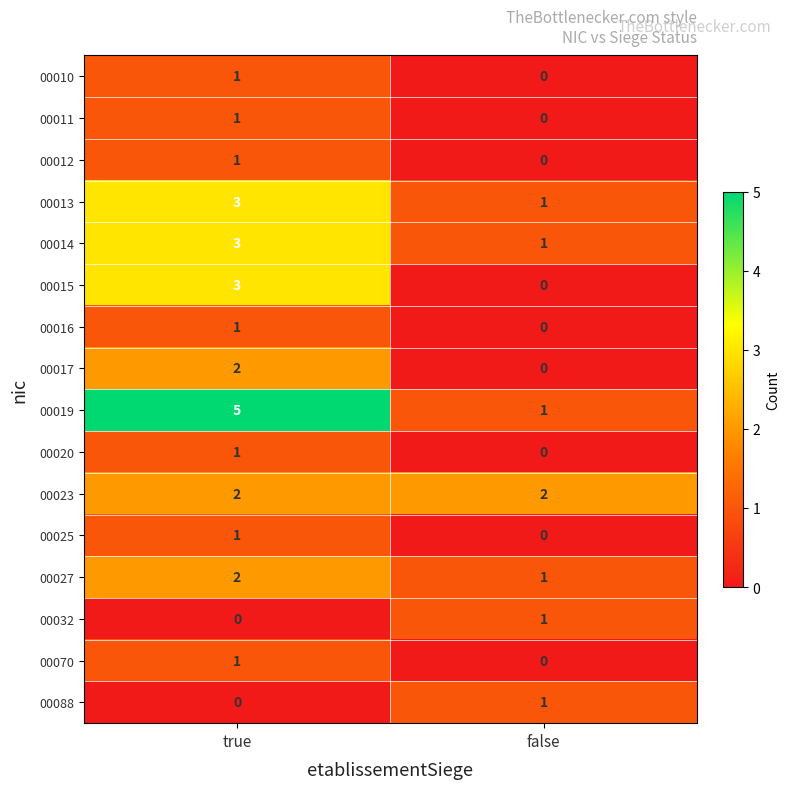

True or false: 00025 has a value of 1 at false.

False